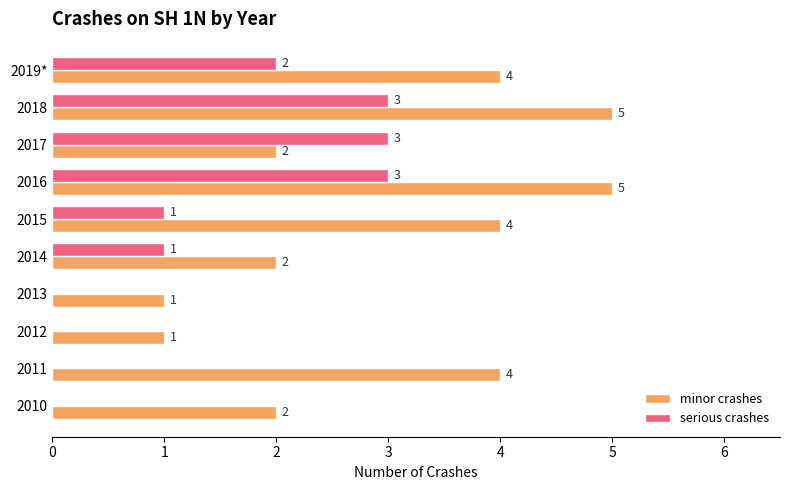

What is the sum of the minor crashes values at 2017 and 2011?

6